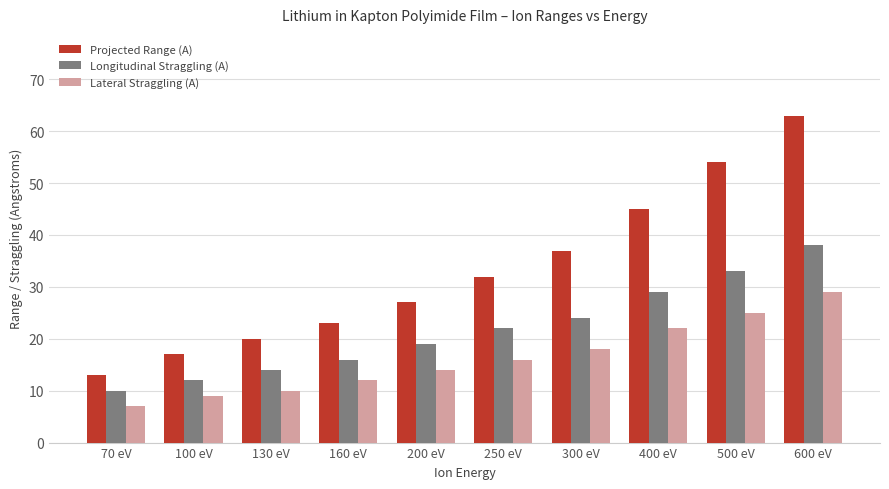

What is the label of the 10th bar from the right?

70 eV